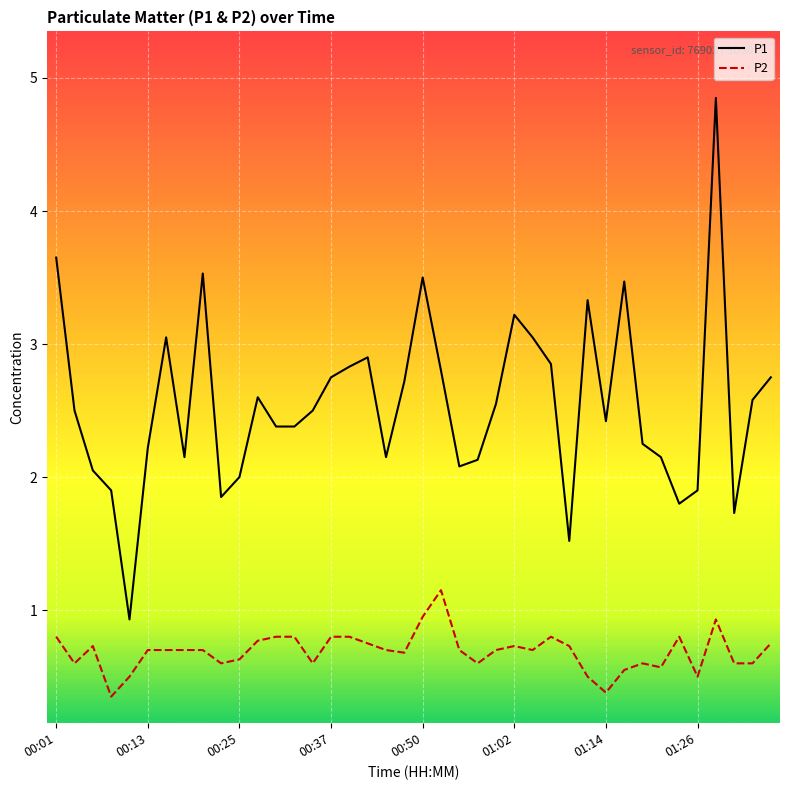

True or false: P2 and P1 cross at least once.

False